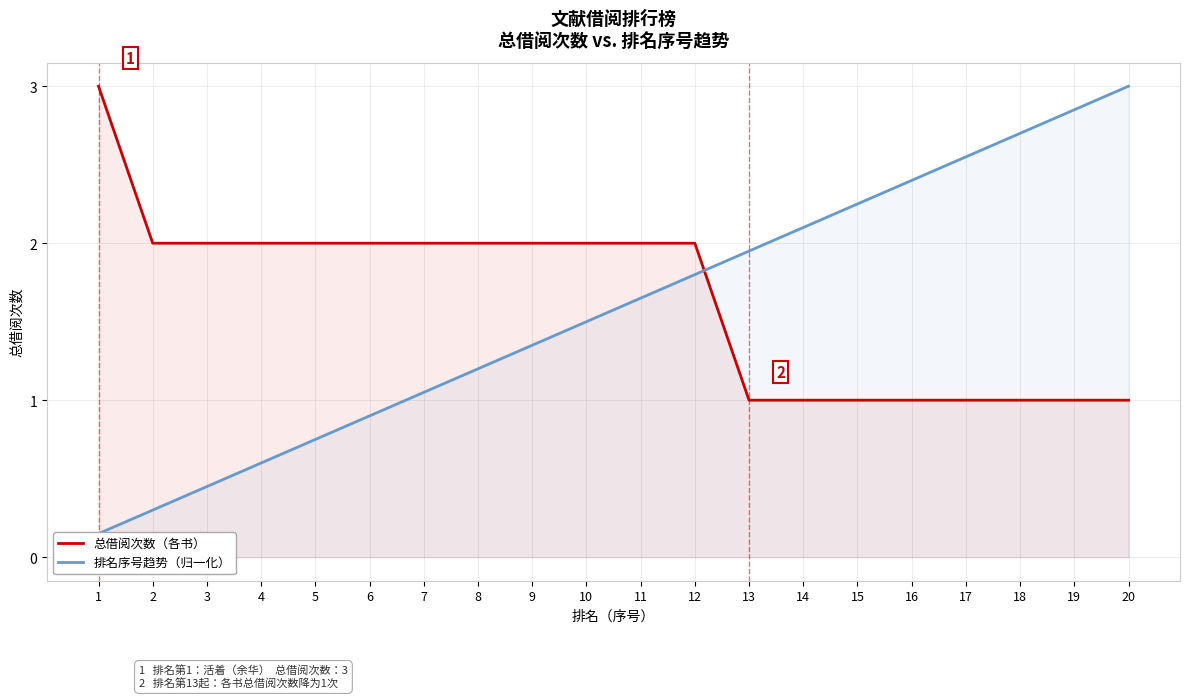

At which label does 总借阅次数（各书） first exceed 2?

1